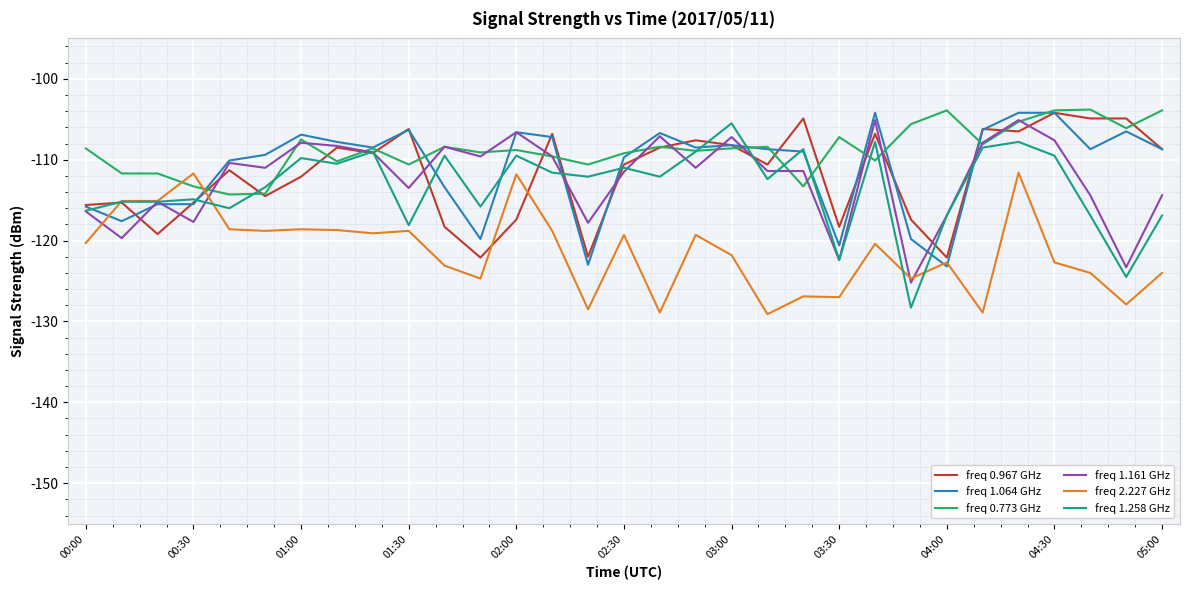

What is the sum of all freq 1.258 GHz values?

-3515.1